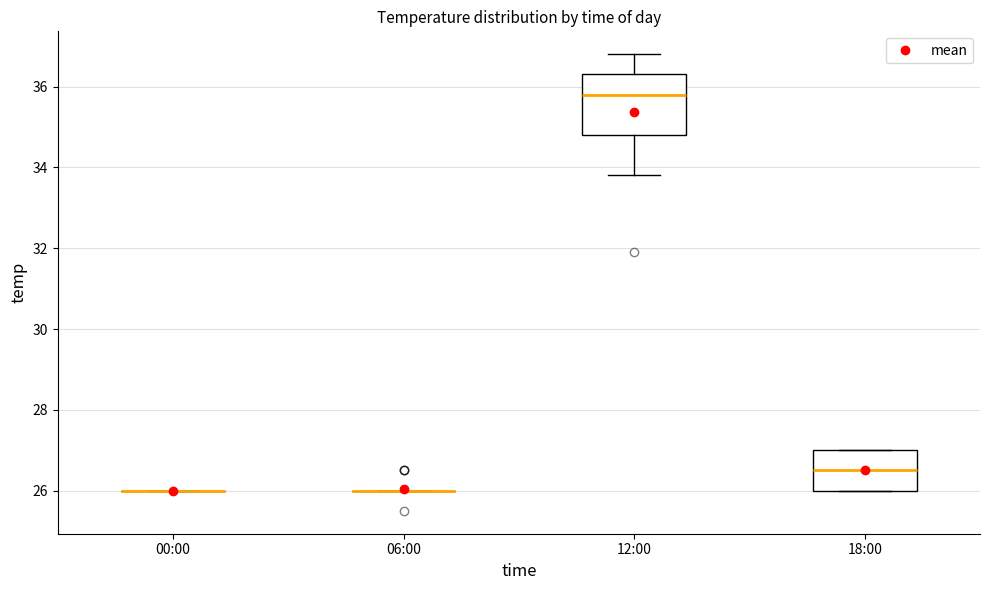

Comparing the boxes themselves (not the whiskers), which one is the tallest?

12:00